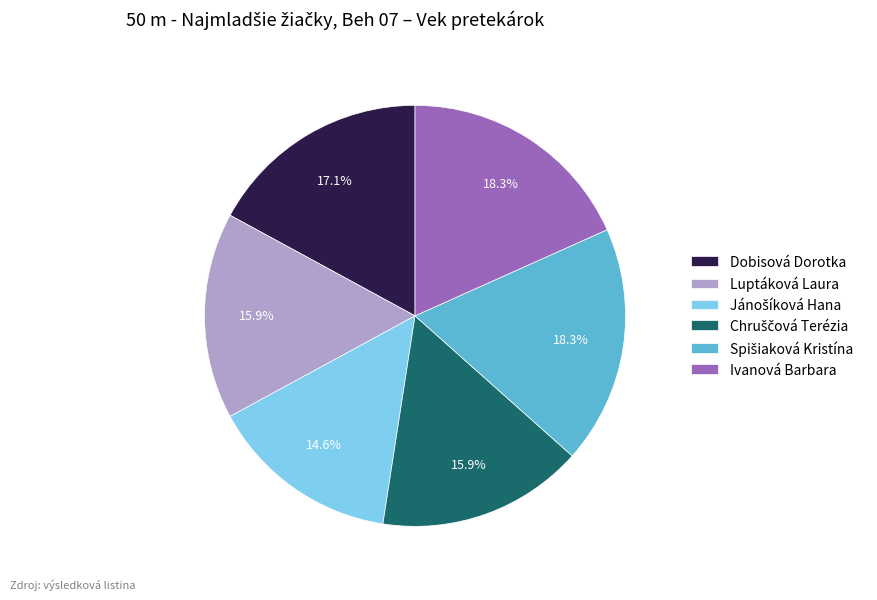

Combined, do Luptáková Laura and Dobisová Dorotka account for over 50%?

No